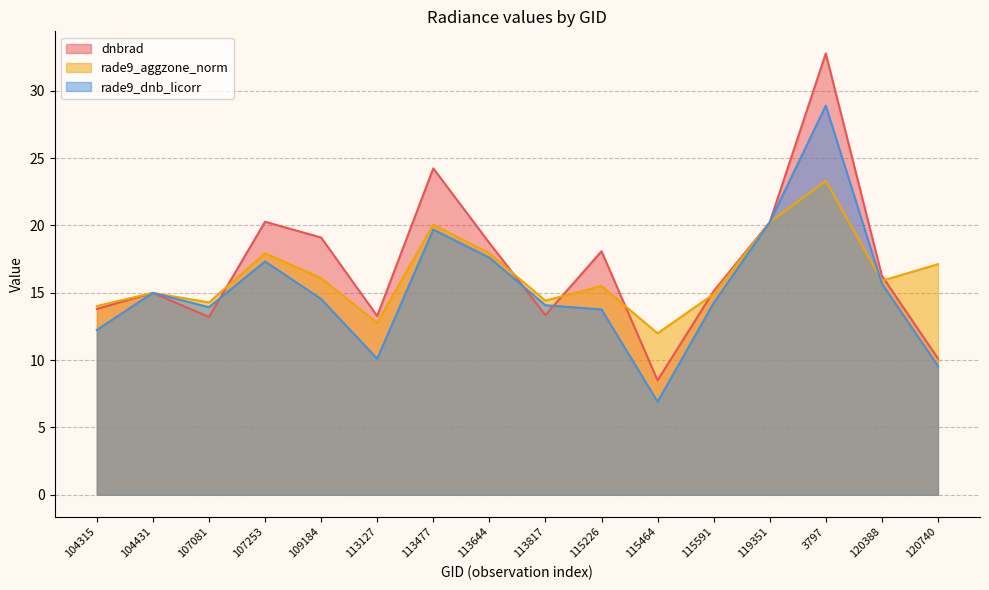

At which label does dnbrad reach its minimum?

115464